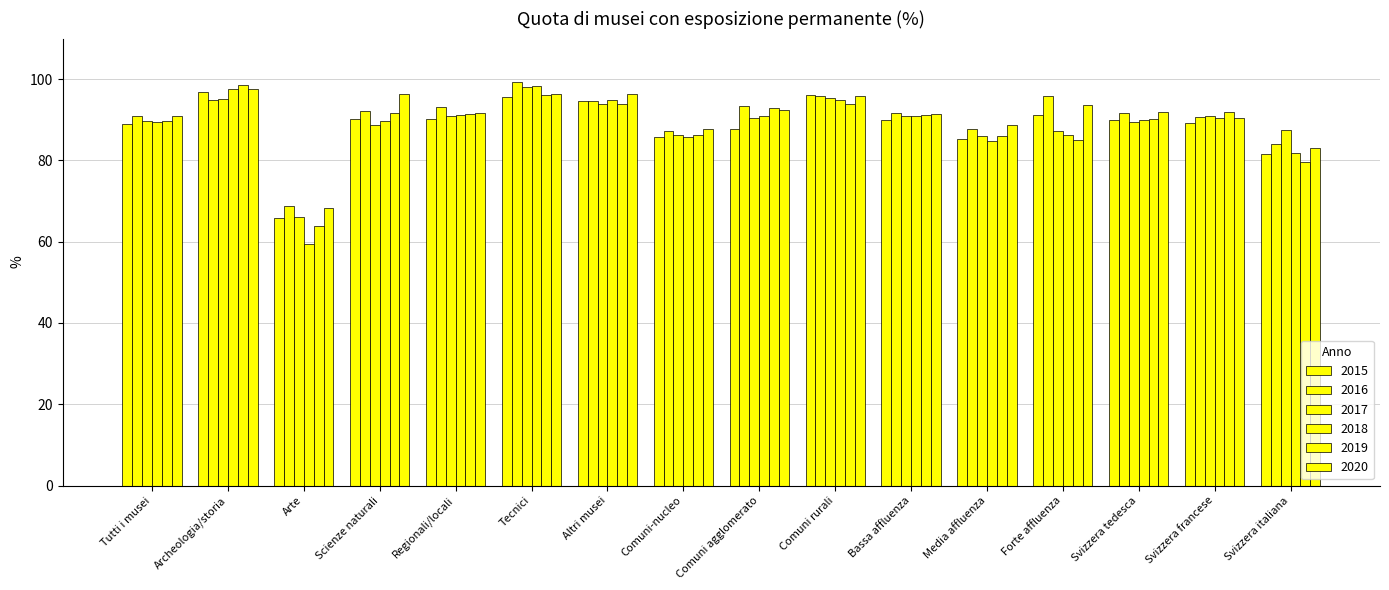

What is the value of the 2015 bar at the 3rd from the left?

65.8